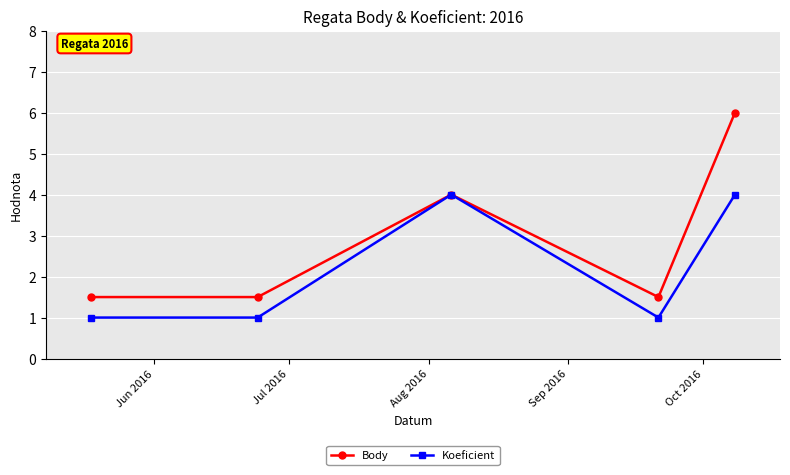

Reading left to right, list all the values displayed in this chart.

Body: 1.5	1.5	4.0	1.5	6.0
Koeficient: 1.0	1.0	4.0	1.0	4.0